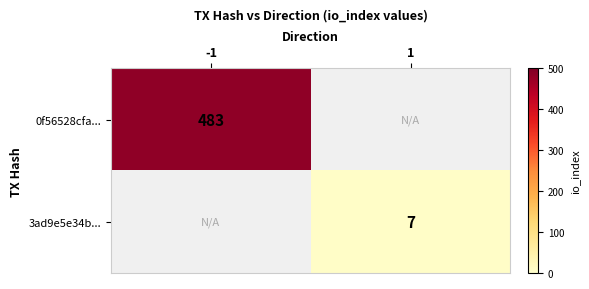

At how many categories does at least one series exceed 208?

1